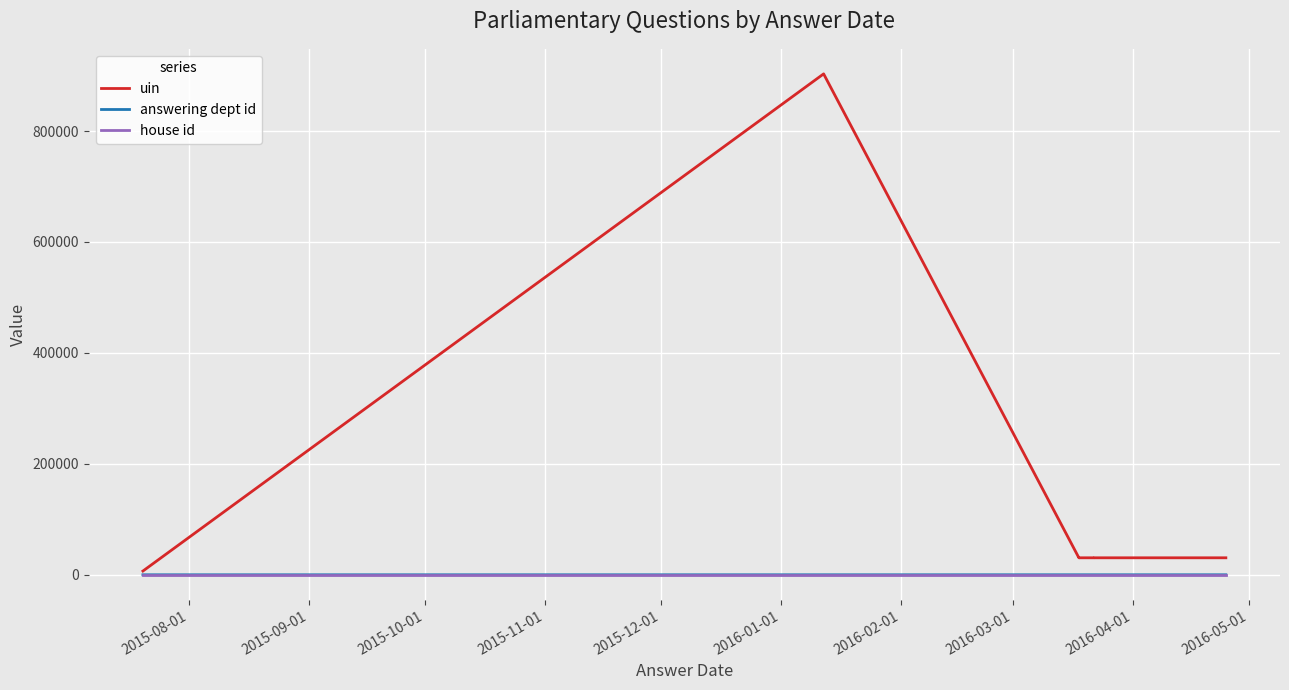

True or false: answering dept id and uin cross at least once.

False